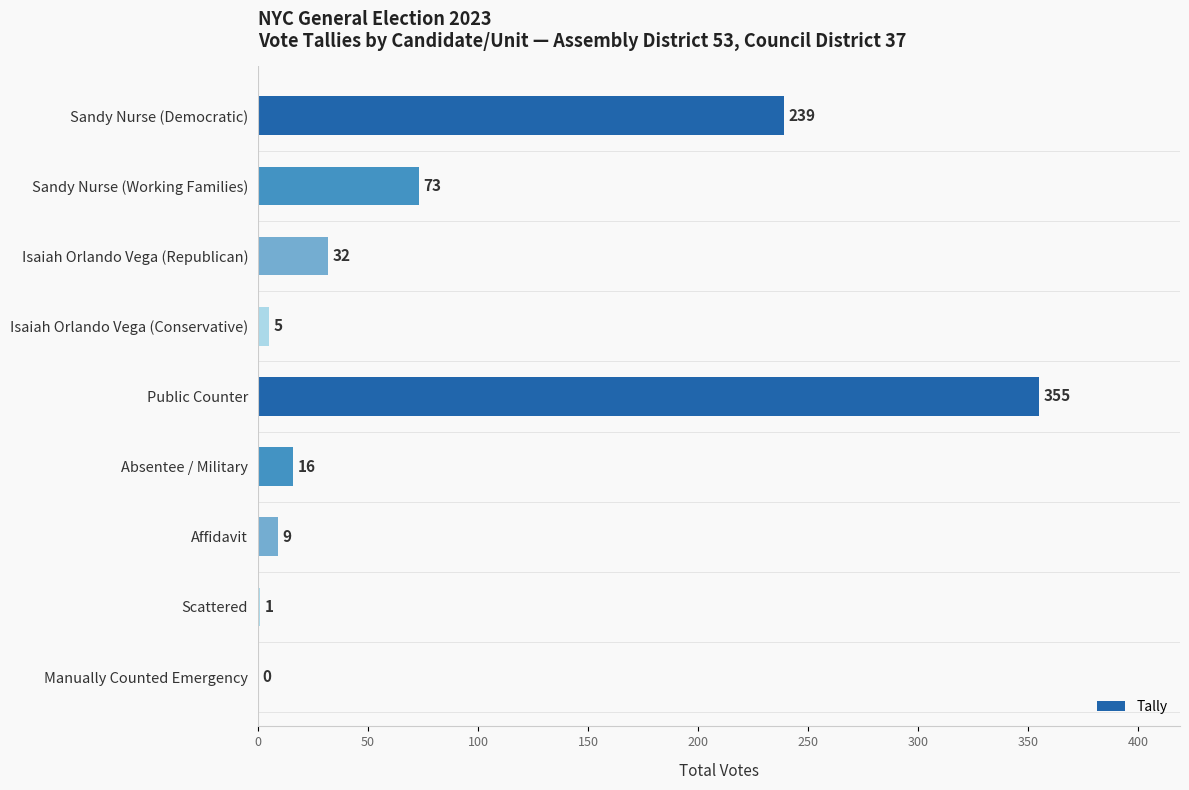

The chart shows a value of 1 at Scattered. True or false?

True